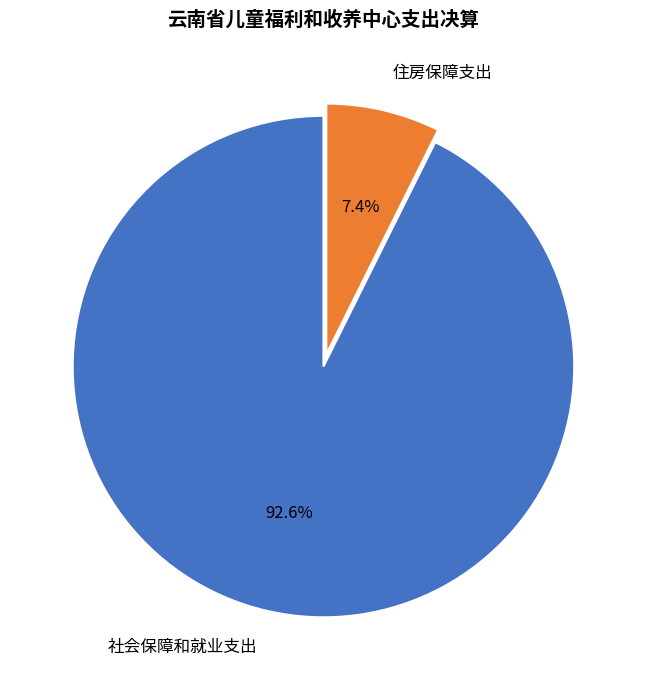

True or false: 社会保障和就业支出 accounts for 81% of the total.

False